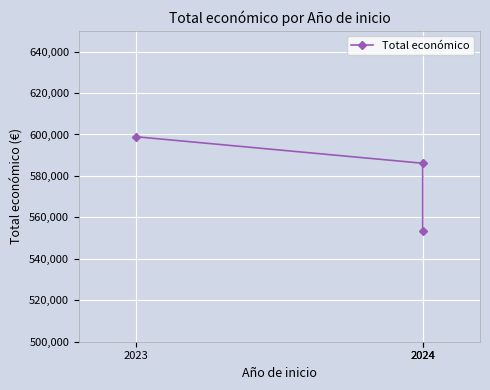

Which category has the lowest value across all series?

2024